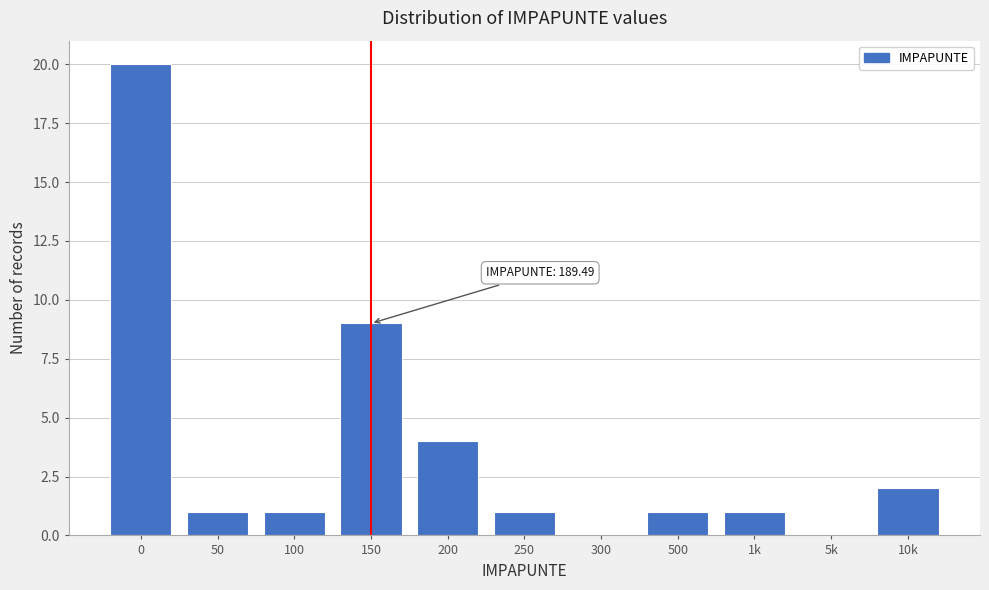

Reading left to right, transcribe all the data shown in this chart.

0=20	50=1	100=1	150=9	200=4	250=1	300=0	500=1	1k=1	5k=0	10k=2